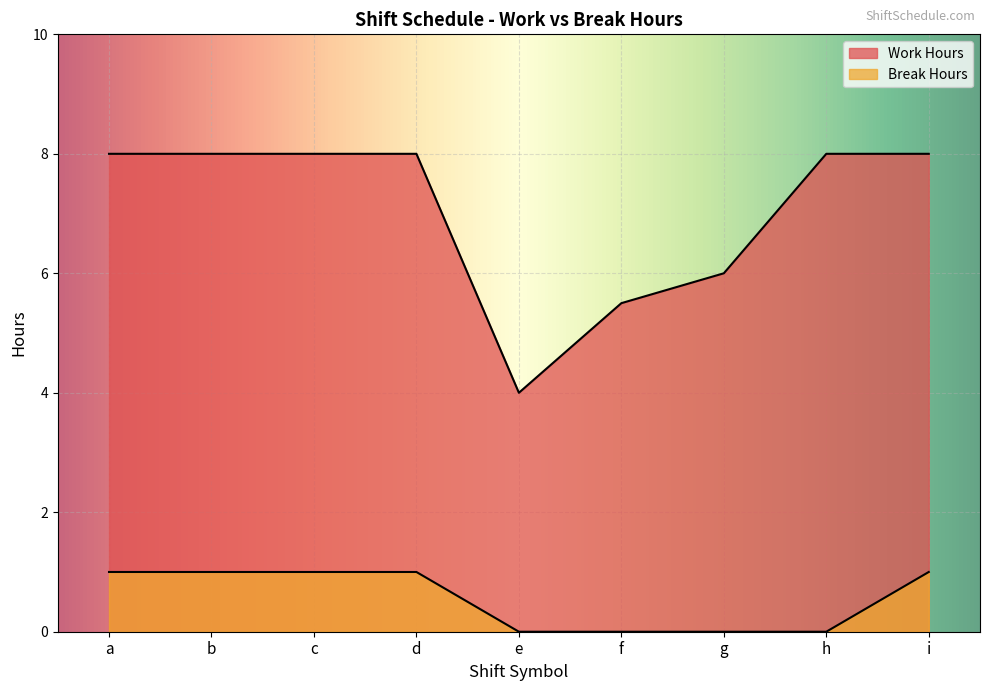

Is it true that Work Hours equals 8.0 at i?

True